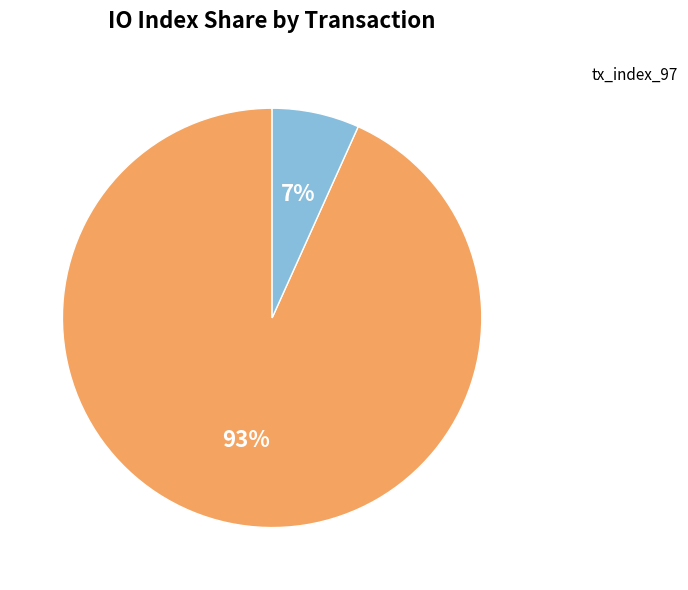

To the nearest percent, what is the average slice percentage?

50%